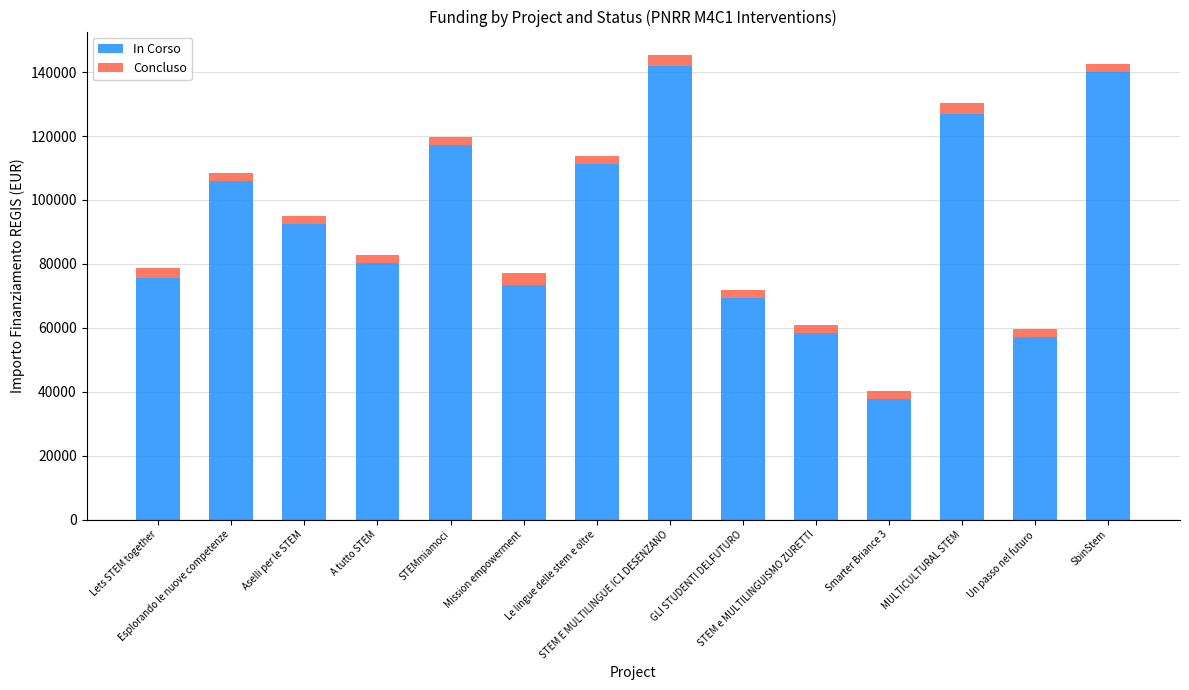

What is the difference between the maximum and minimum values in the In Corso series?

104426.7